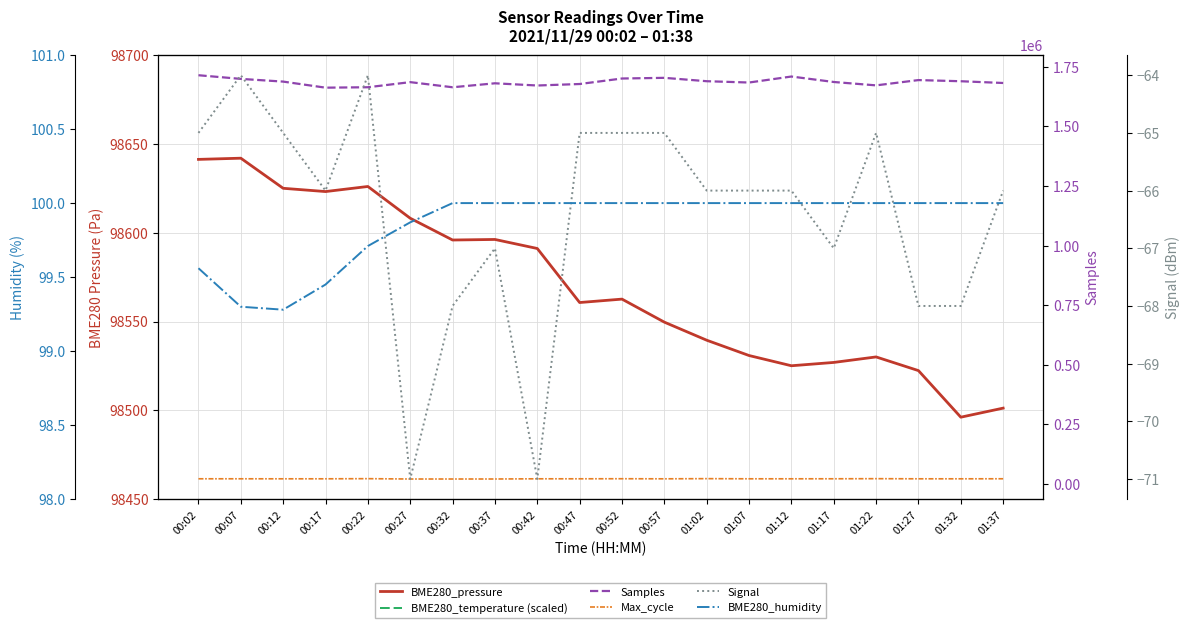

Where is the first local minimum for Max_cycle?

00:12